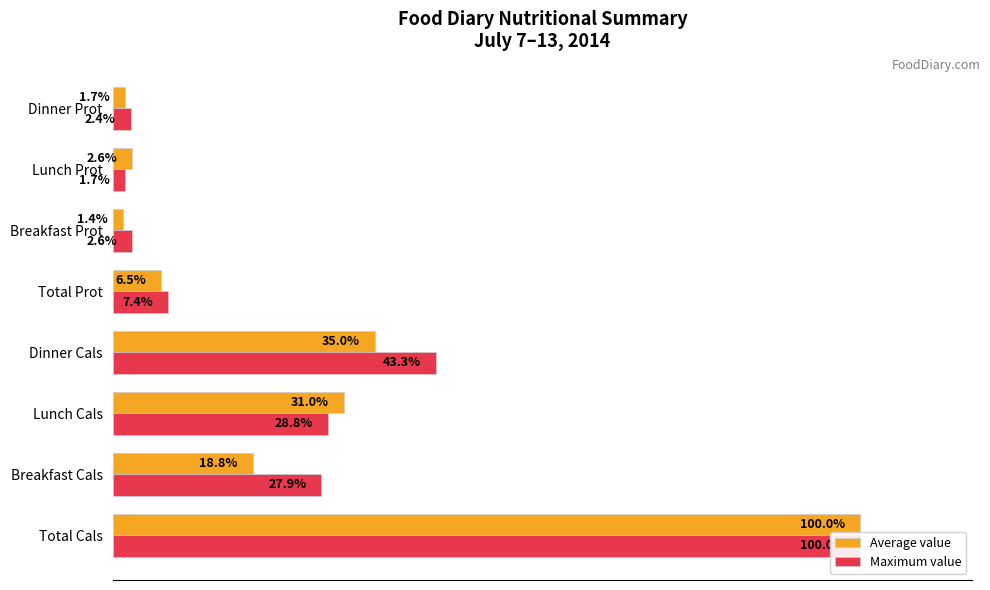

Is it true that Maximum value equals 2.6 at Breakfast Prot?

True